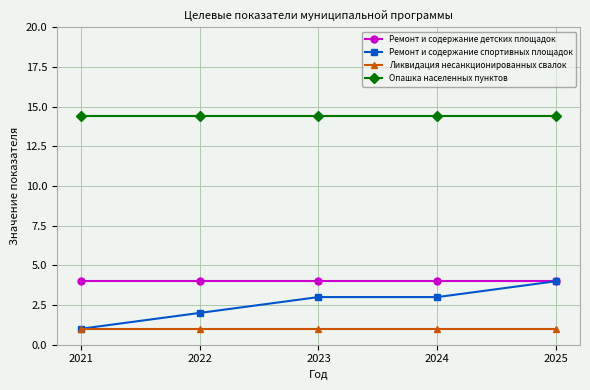

Read the Ремонт и содержание детских площадок value at 2022.

4.0